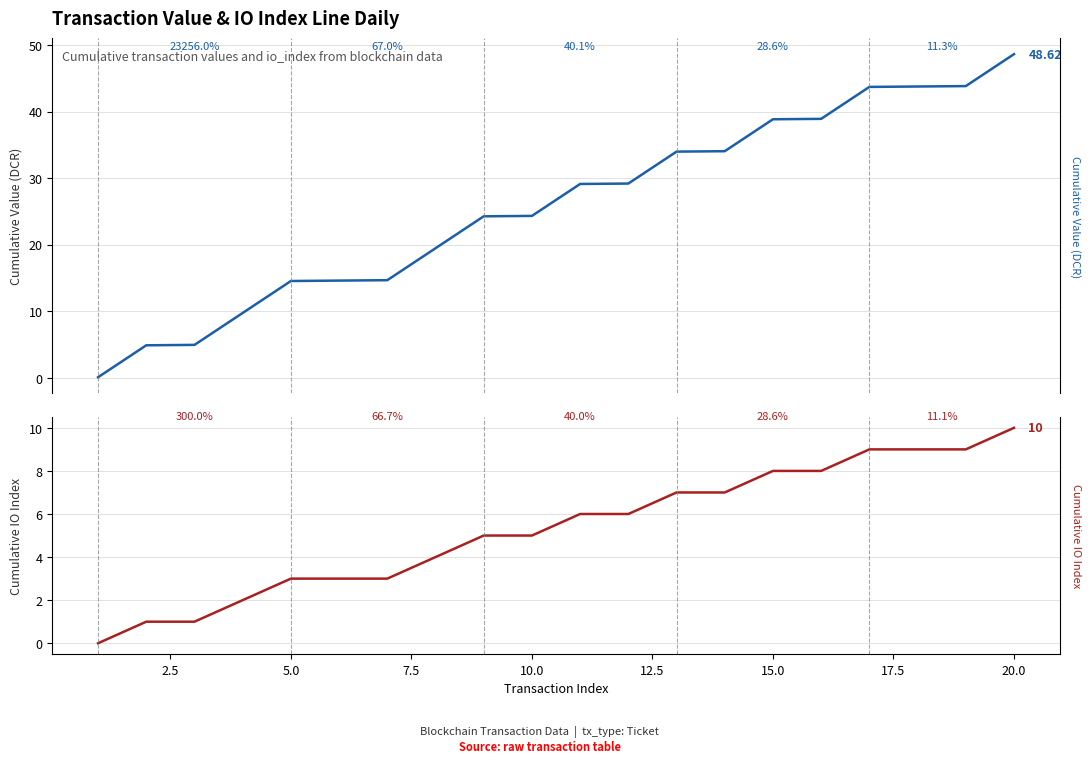

True or false: value and io_index intersect in this chart.

False